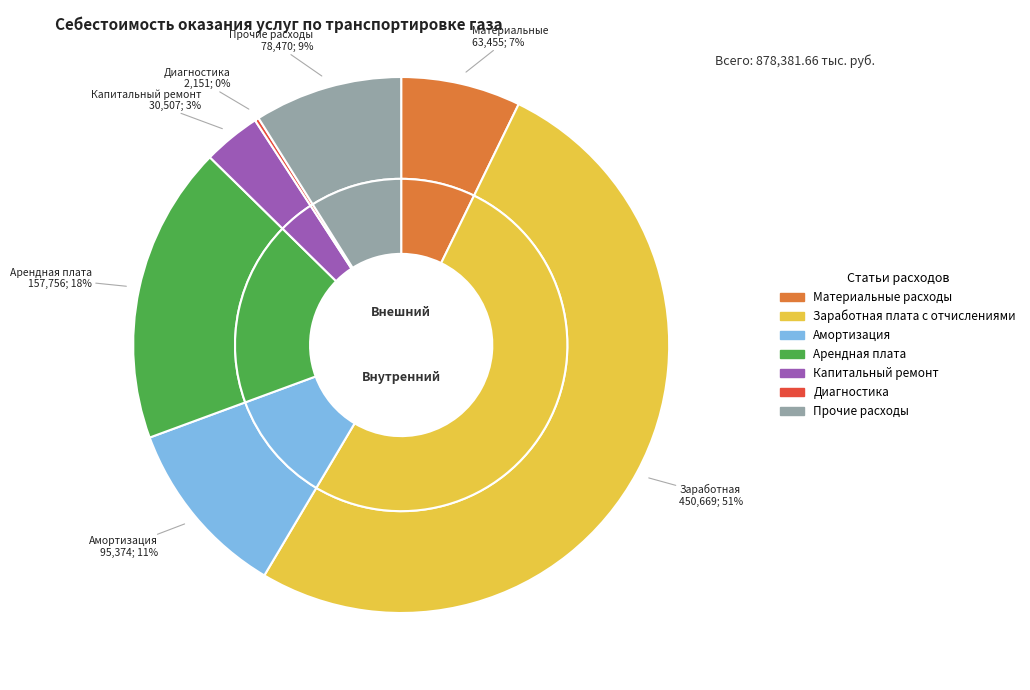

To the nearest percent, what portion does Амортизация represent?

11%